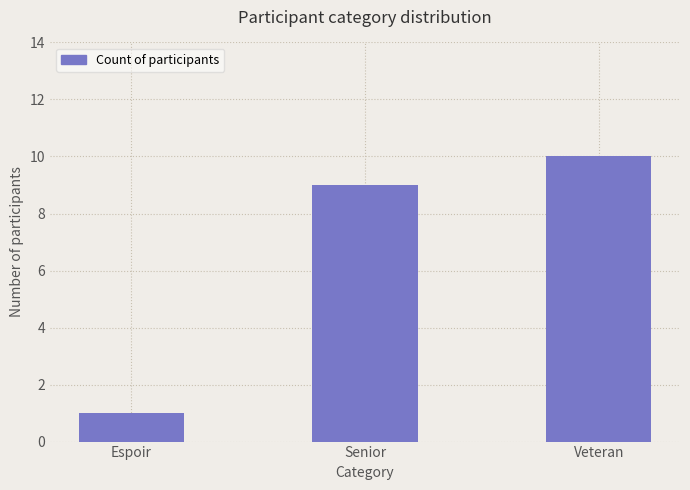

What position from the left is Veteran?

3